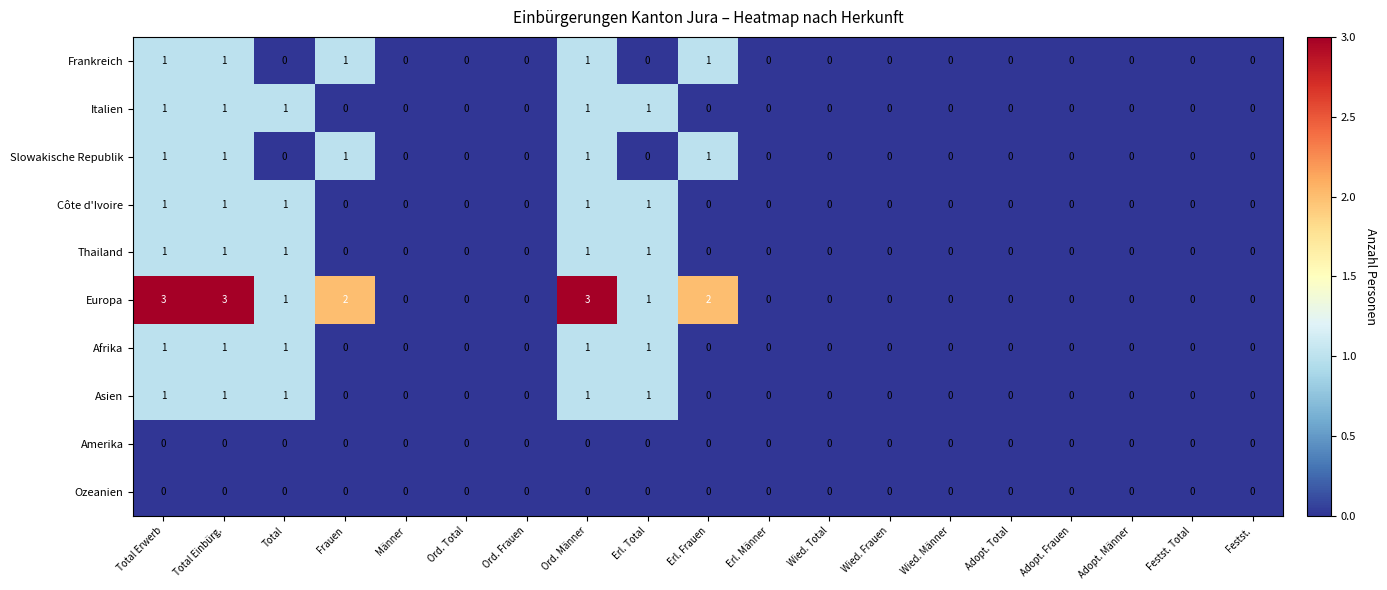

Which series has the largest total across all categories?

Europa